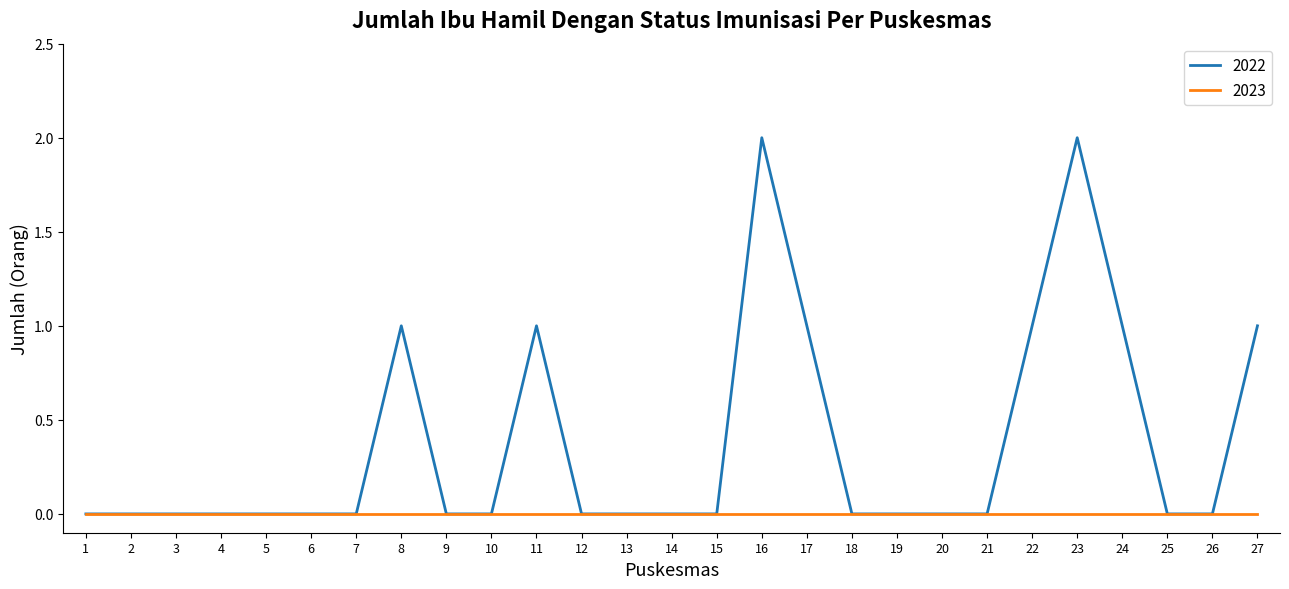

What is the maximum value shown in the chart?

2